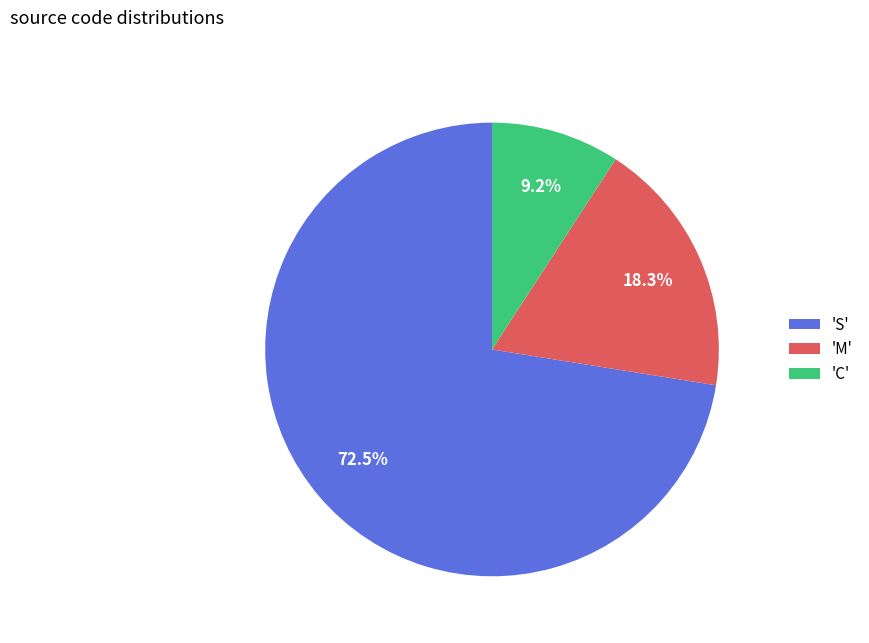

How many slices are in this pie chart?

3